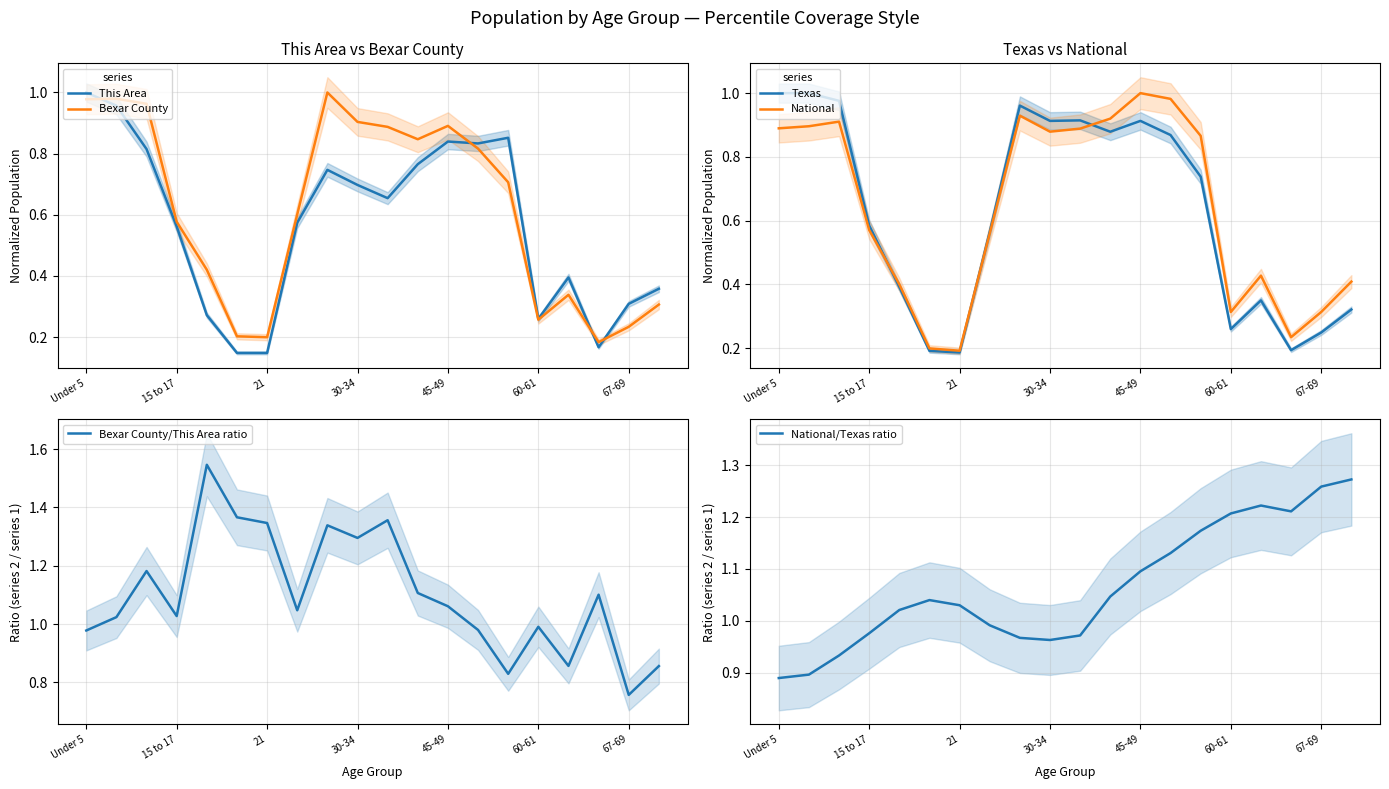

How many data points does each series have?

20